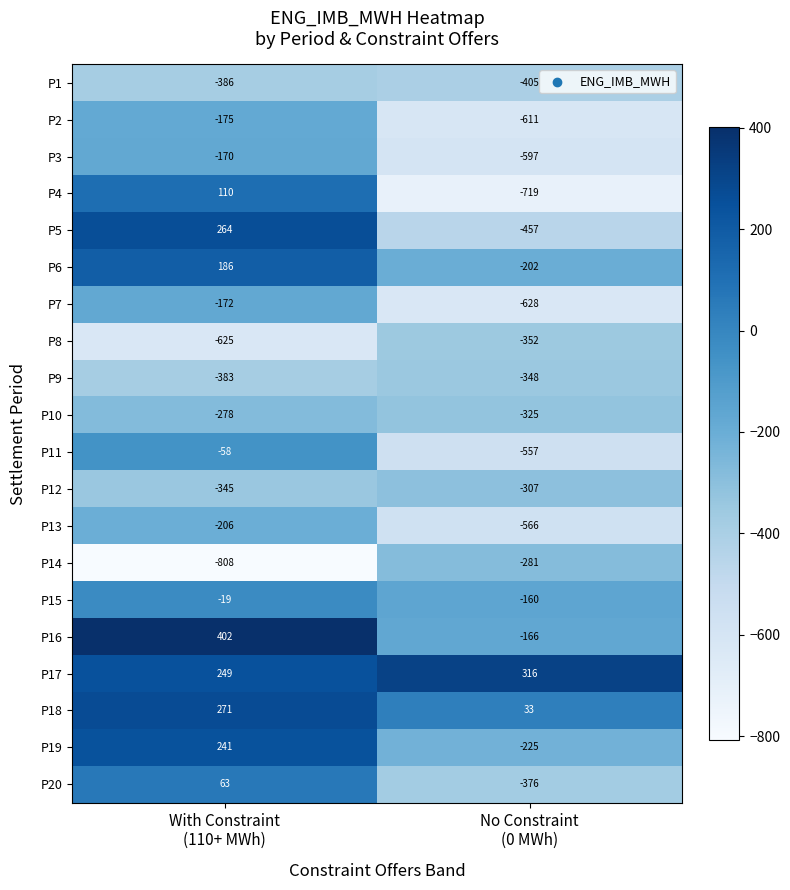

What is the sum of all P17 values?

565